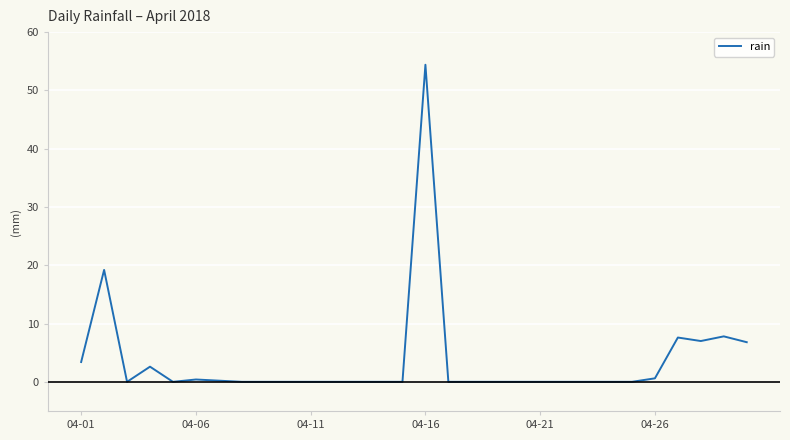

What is the maximum value shown in the chart?

54.4